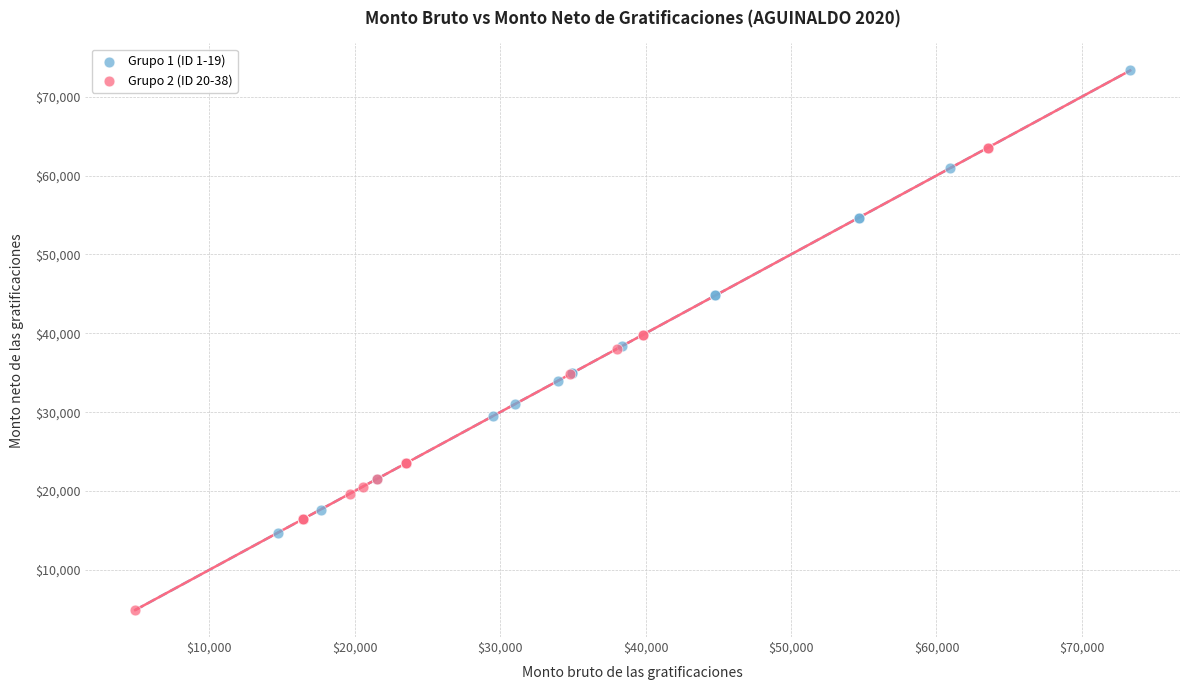

Which series reaches the maximum Y coordinate?

Grupo 1 (ID 1-19)